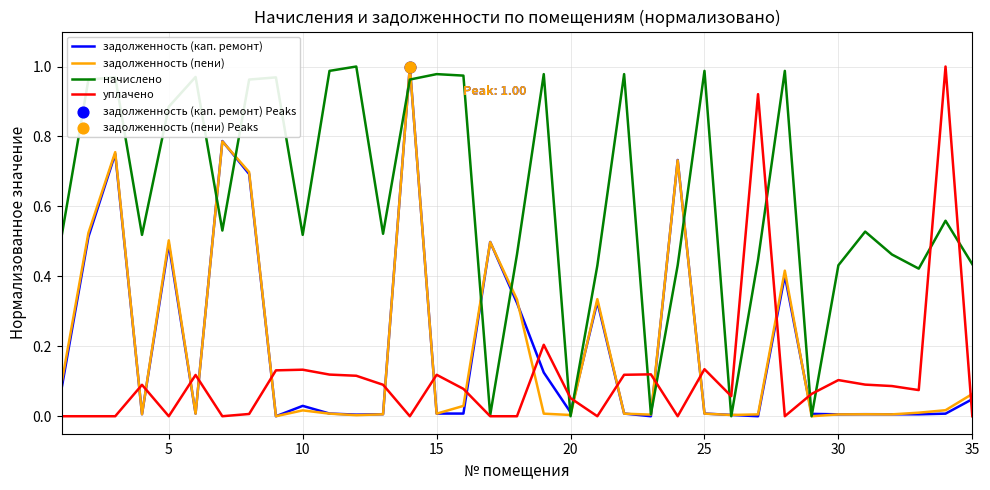

At how many categories does at least one series exceed 0?

35